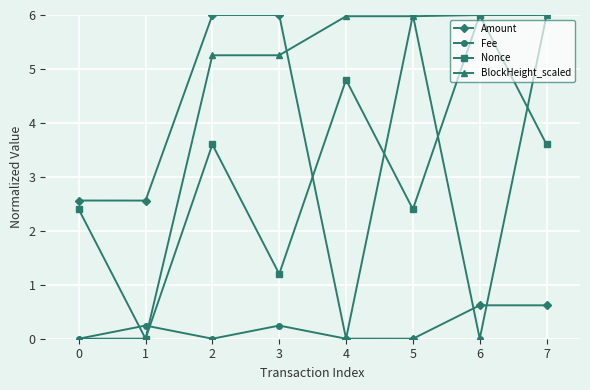

Is the value of BlockHeight_scaled at 5 greater than the value of Fee at 1?

Yes